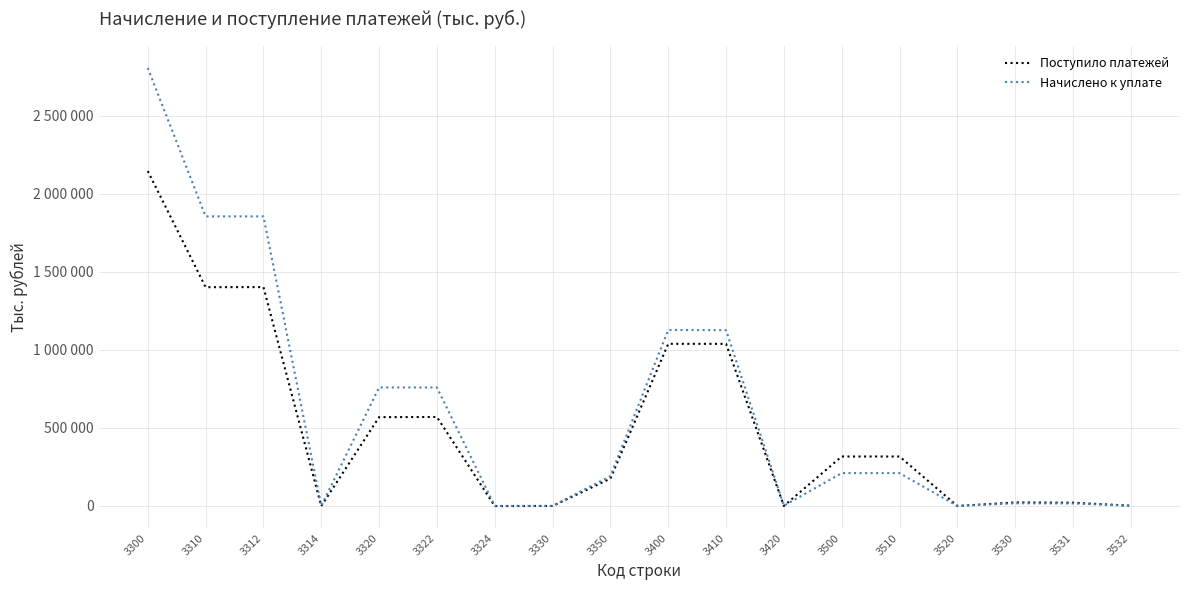

What is the value of the Начислено к уплате point at the 17th from the left?

15909